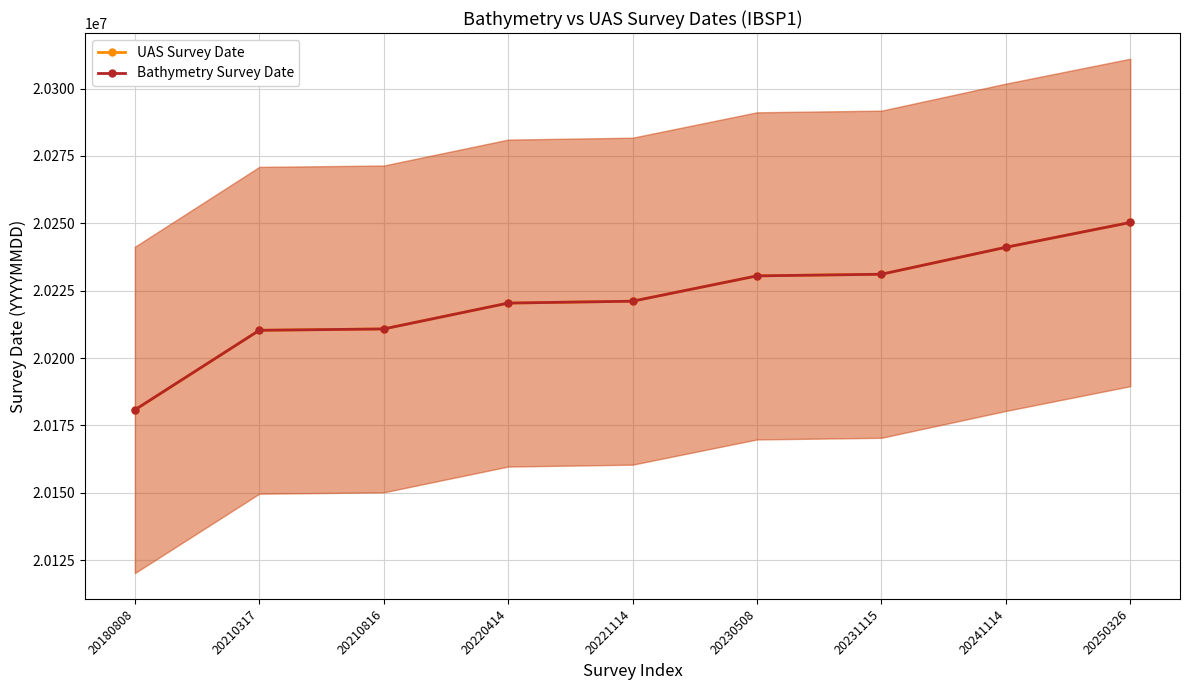

After their last crossing, which series has the higher values: UAS Survey Date or Bathymetry Survey Date?

UAS Survey Date